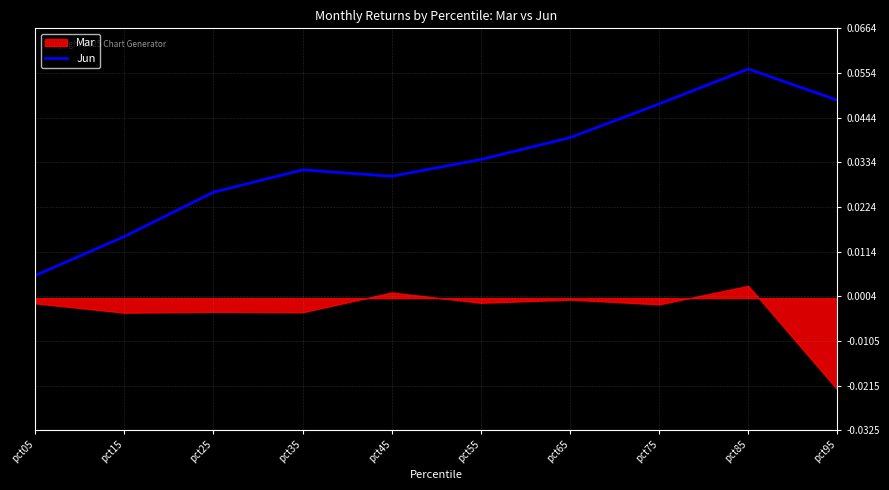

At which label does Jun reach its peak?

pct85